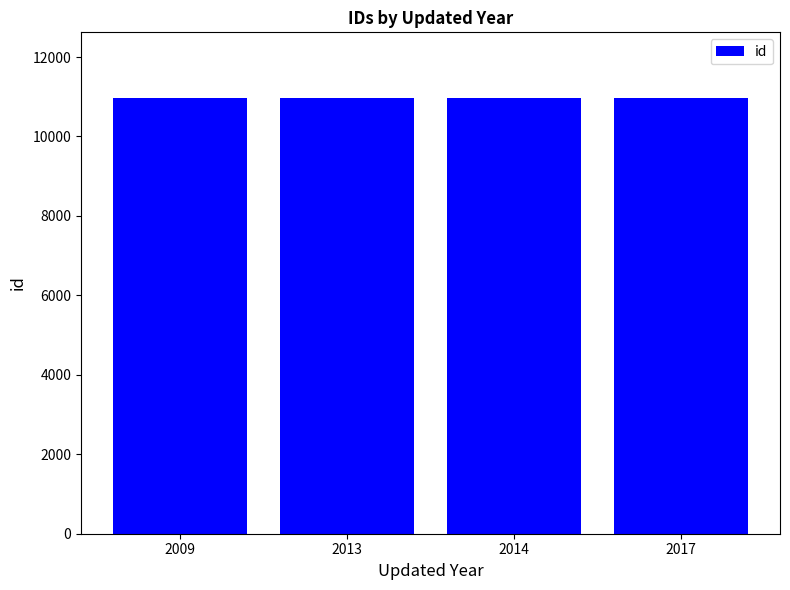

What is the value of the 3rd bar from the left?

10975.0